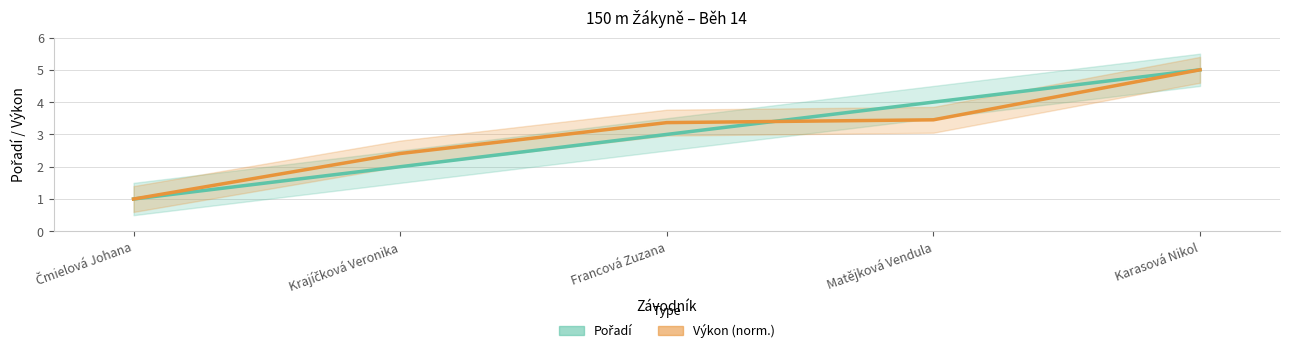

Does the chart have visible grid lines?

Yes